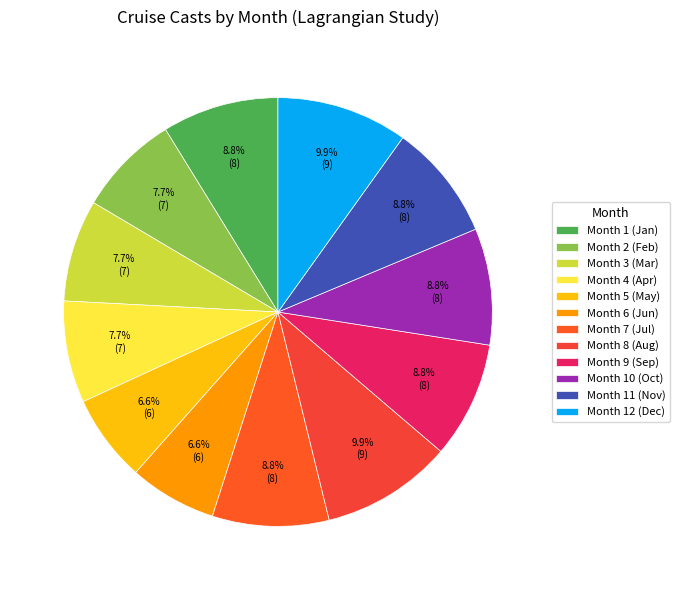

How many segments does this pie chart have?

12